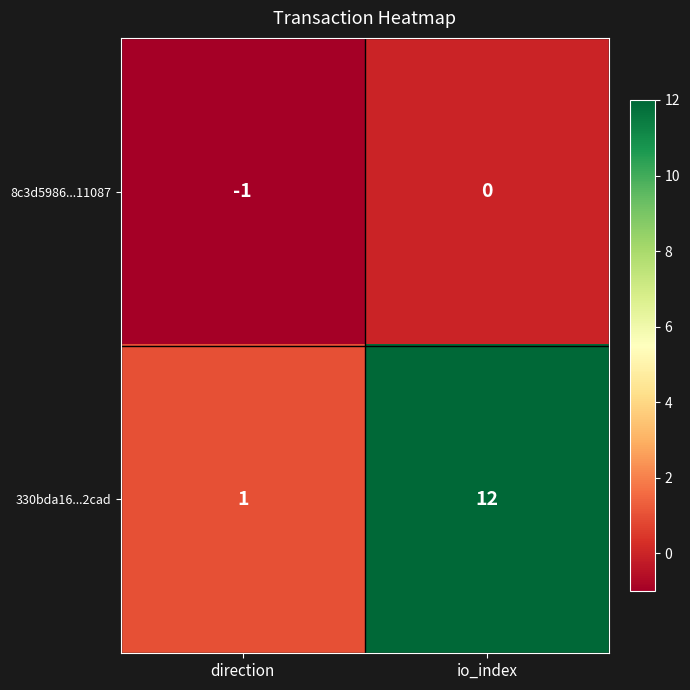

How many values in the 8c3d5986...11087 series are below 0?

1